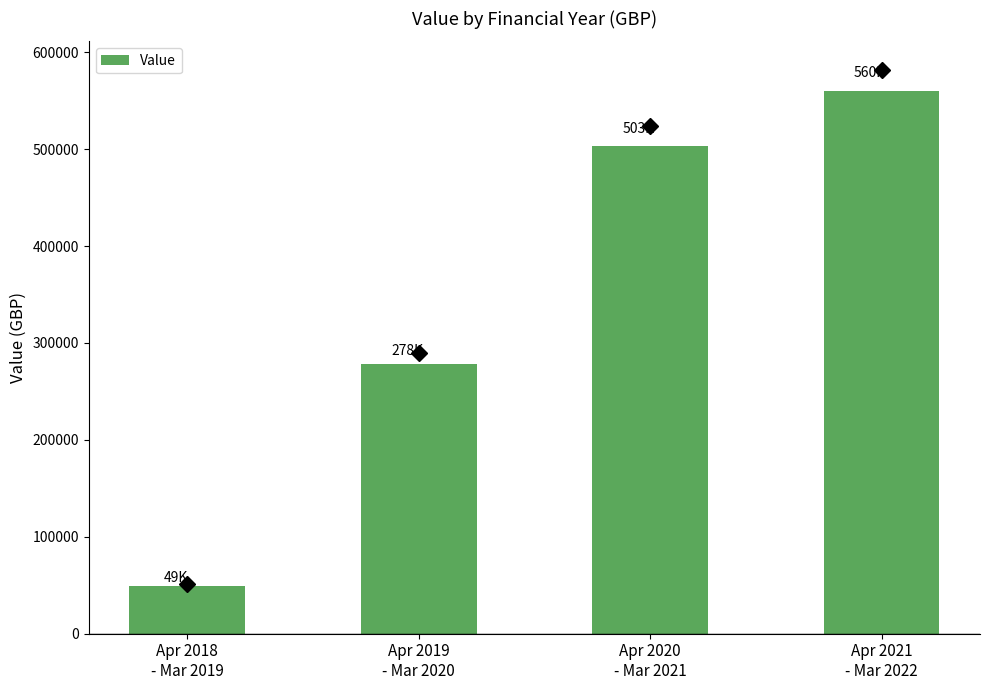

What is the minimum value shown in the chart?

48881